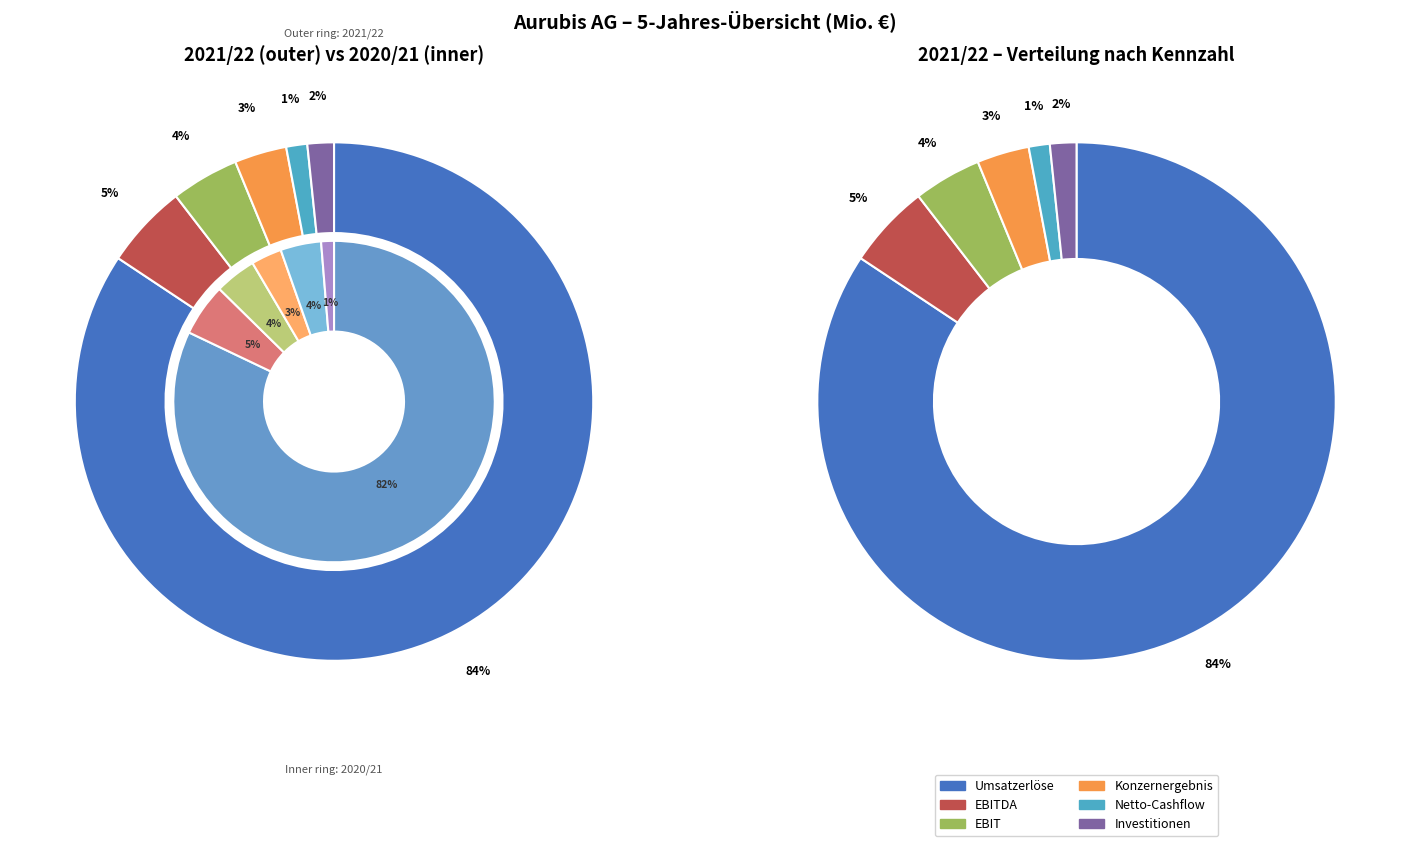

Rank the series by their maximum value, from lowest to highest.

2020/21, 2021/22